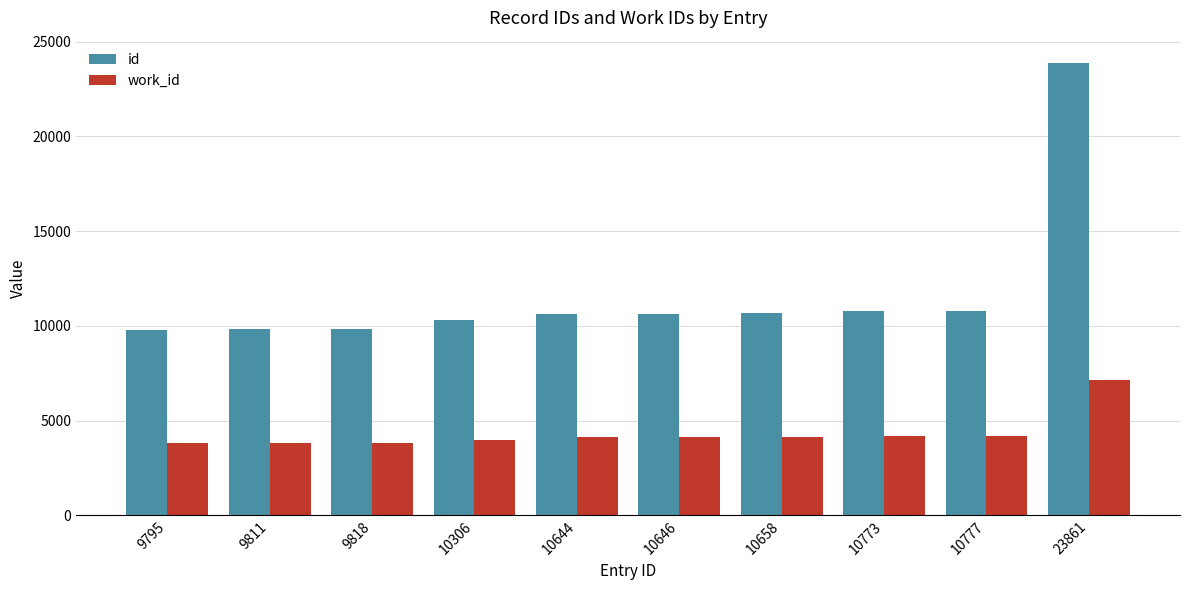

The value of work_id at 10777 is 4171. True or false?

True